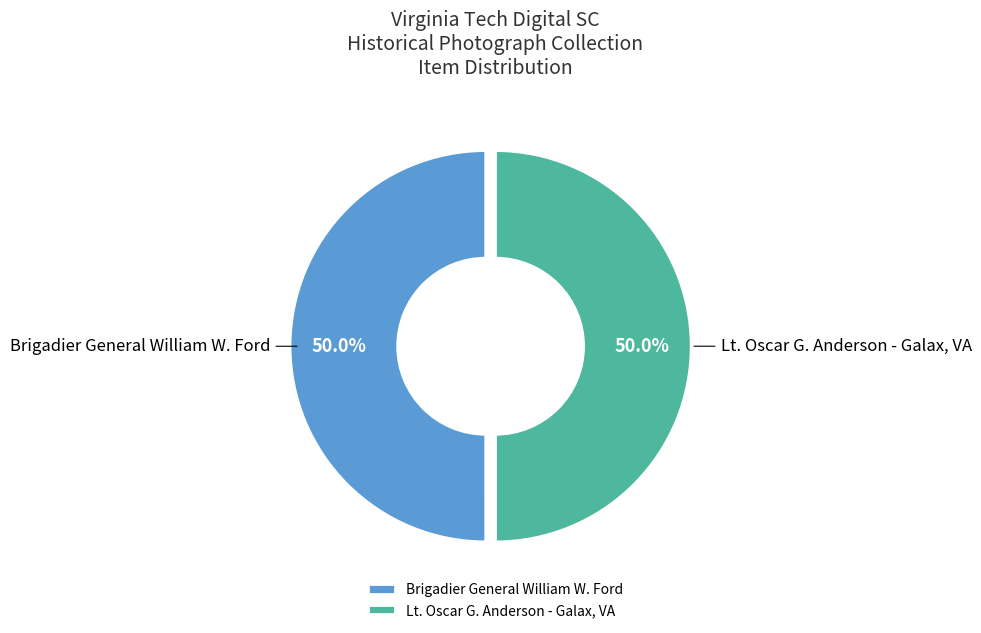

Approximately how many times larger is the value at Lt. Oscar G. Anderson - Galax, VA compared to Brigadier General William W. Ford?

1.0